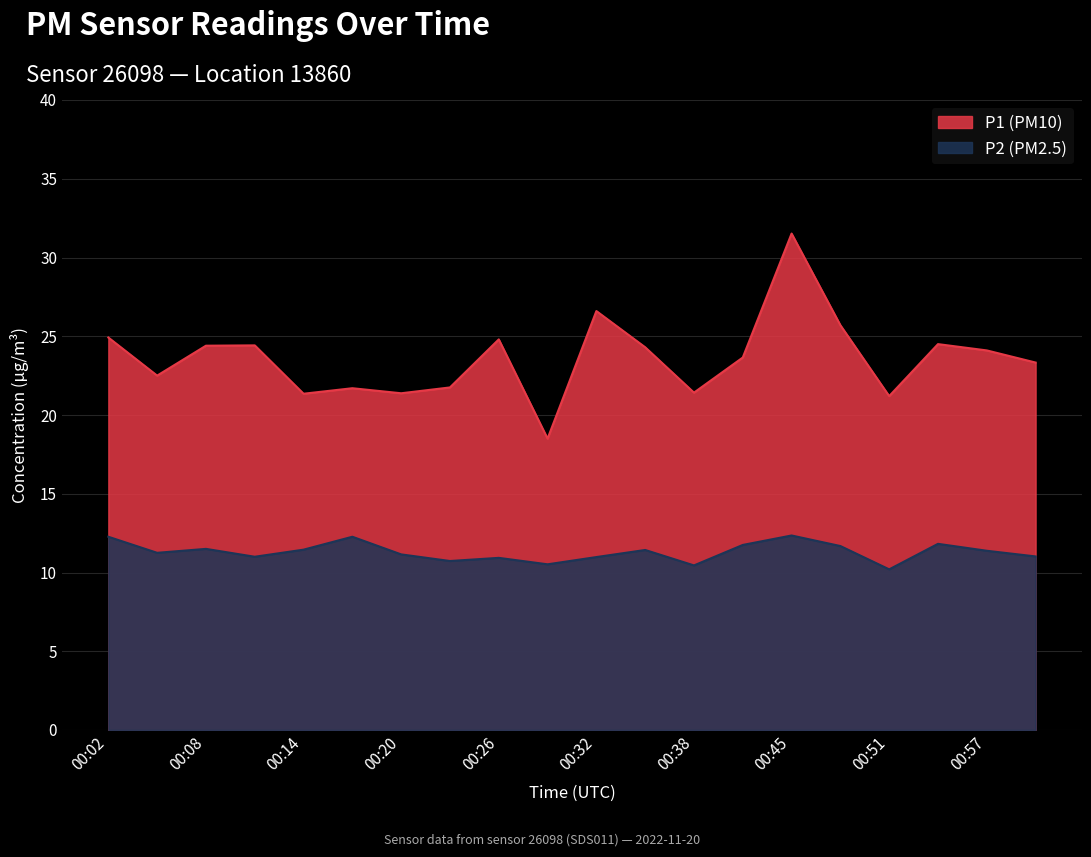

Which has a higher value, 00:29 or 00:23?

00:23